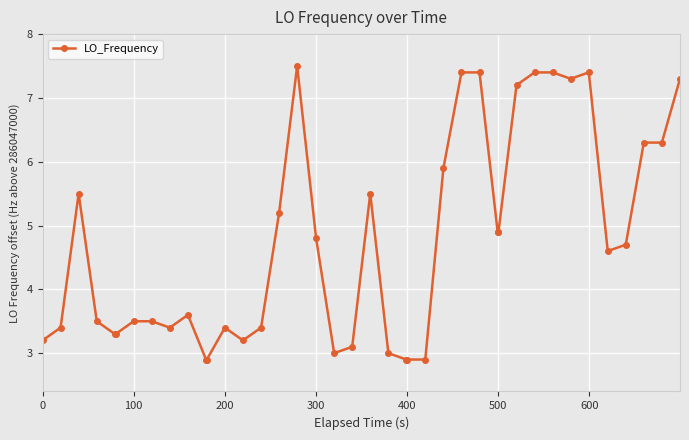

Reading left to right, list all the values displayed in this chart.

3.2	3.4	5.5	3.5	3.3	3.3	3.5	3.5	3.4	3.6	2.9	2.9	3.4	3.2	3.4	5.2	7.5	4.8	3.0	3.1	5.5	3.0	2.9	2.9	2.9	5.9	7.4	7.4	4.9	4.9	7.2	7.4	7.4	7.3	7.4	4.6	4.7	6.3	6.3	7.3